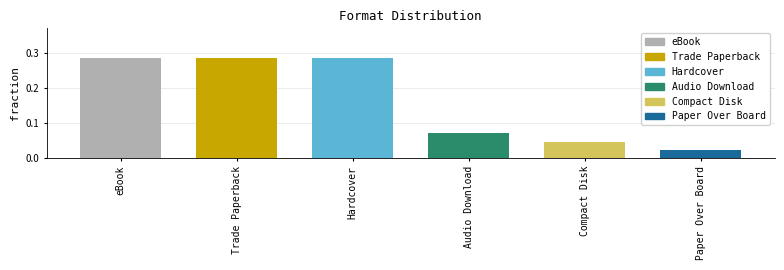

Is it true that the value at Hardcover is 0.5?

False